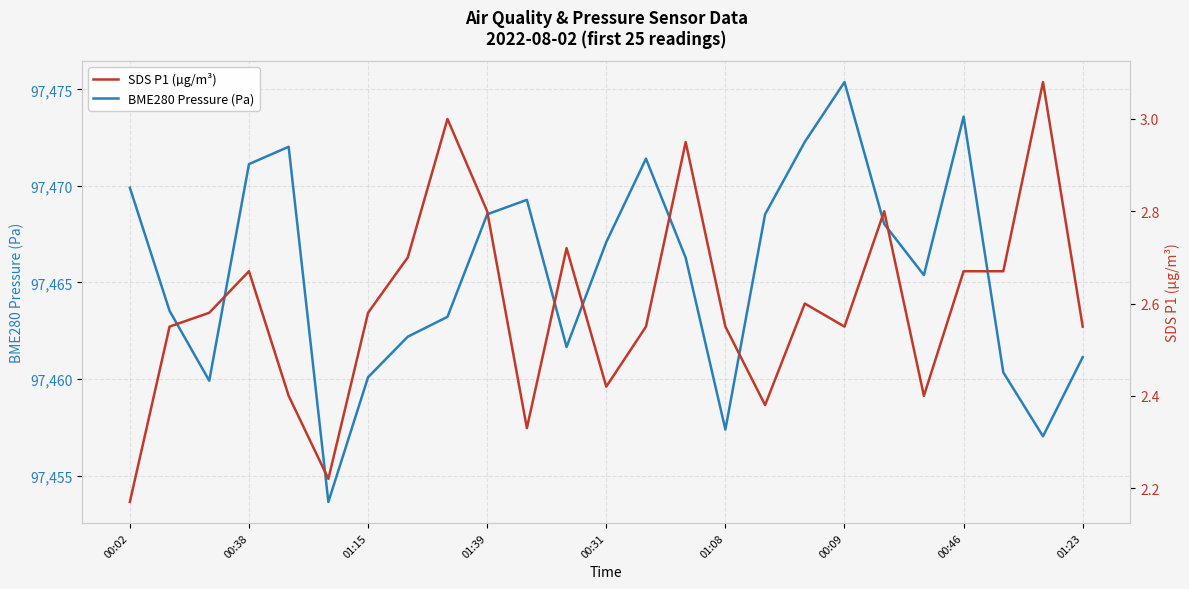

What is the difference between the second highest and minimum values in the SDS P1 (µg/m³) series?

0.8